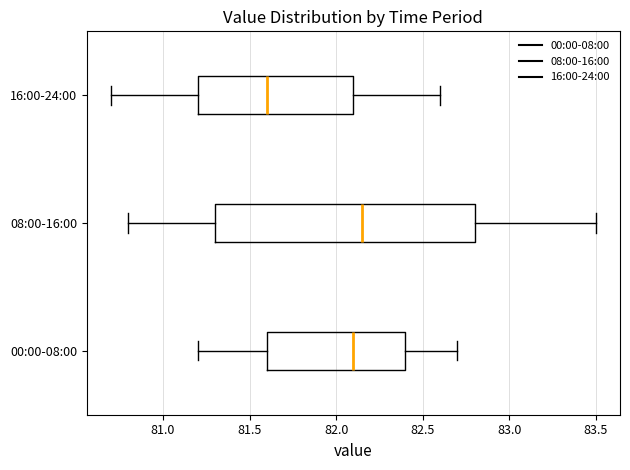

Where is the left edge of the box for 08:00-16:00 on the x-axis? The values are not printed on the chart, so give them approximately, as read against the axis.

81.30